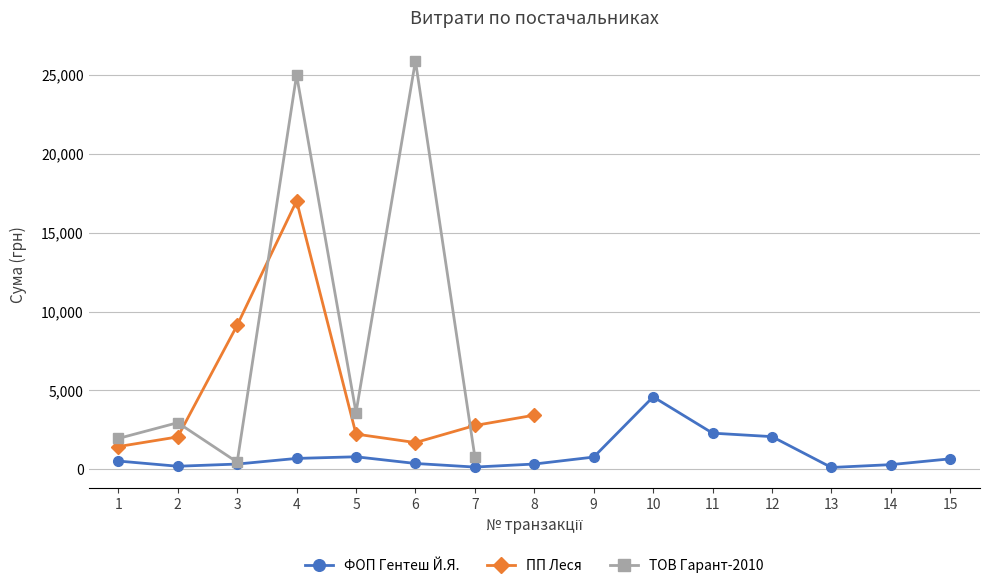

What is the smallest value displayed?

120.0